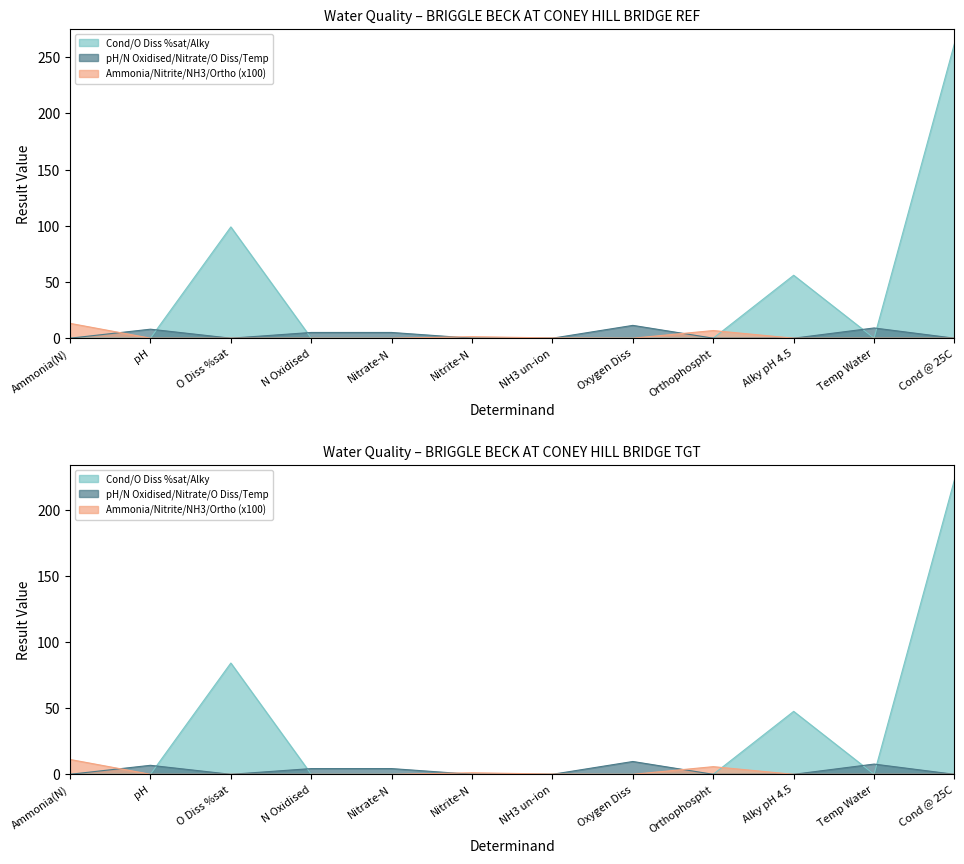

List the labels in order of value, smallest first.

Ammonia(N), pH, N Oxidised, Nitrate-N, Nitrite-N, NH3 un-ion, Oxygen Diss, Orthophospht, Temp Water, Alky pH 4.5, O Diss %sat, Cond @ 25C